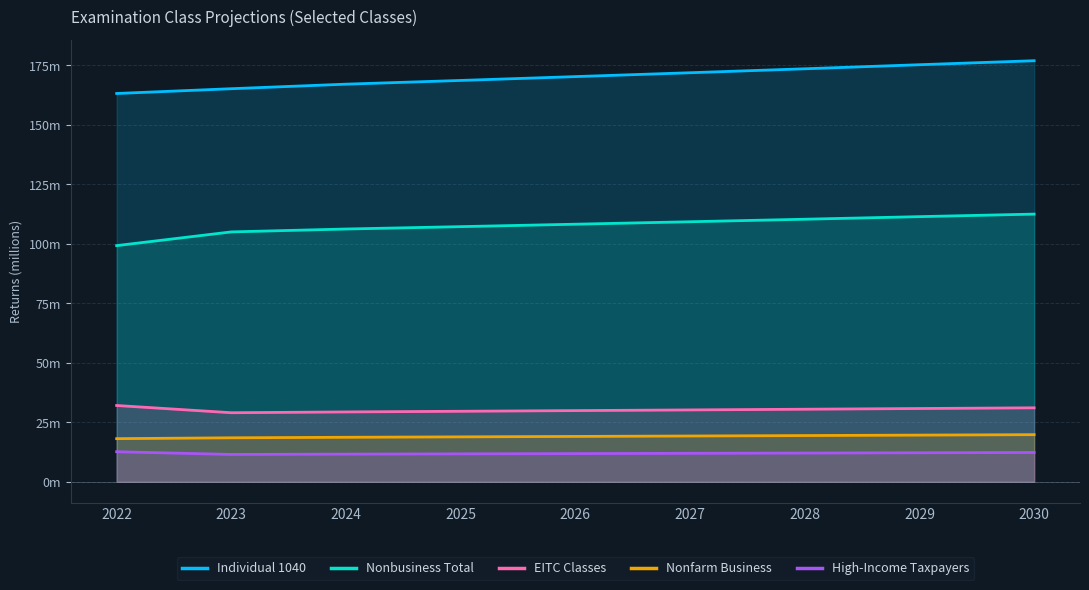

Reading left to right, extract all data points from this chart.

Individual 1040: 163.2	165.2	167.1	168.7	170.3	171.9	173.6	175.3	177.0
Nonbusiness Total: 99.3	105.0	106.2	107.2	108.3	109.3	110.3	111.4	112.5
EITC Classes: 32.1	29.0	29.4	29.6	29.9	30.2	30.5	30.8	31.1
Nonfarm Business: 18.1	18.5	18.7	18.9	19.1	19.3	19.4	19.6	19.8
High-Income Taxpayers: 12.6	11.5	11.6	11.7	11.9	12.0	12.1	12.2	12.3